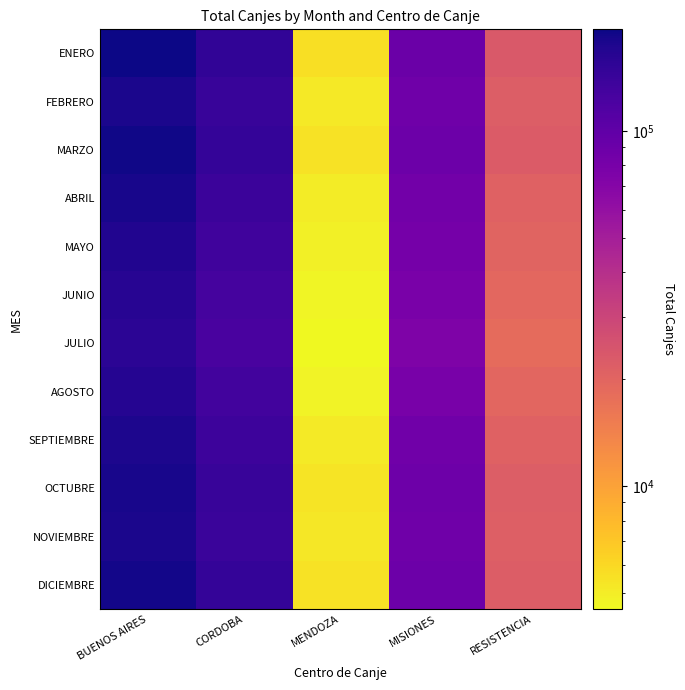

Between BUENOS AIRES and MENDOZA, which series saw the biggest shift?

ENERO